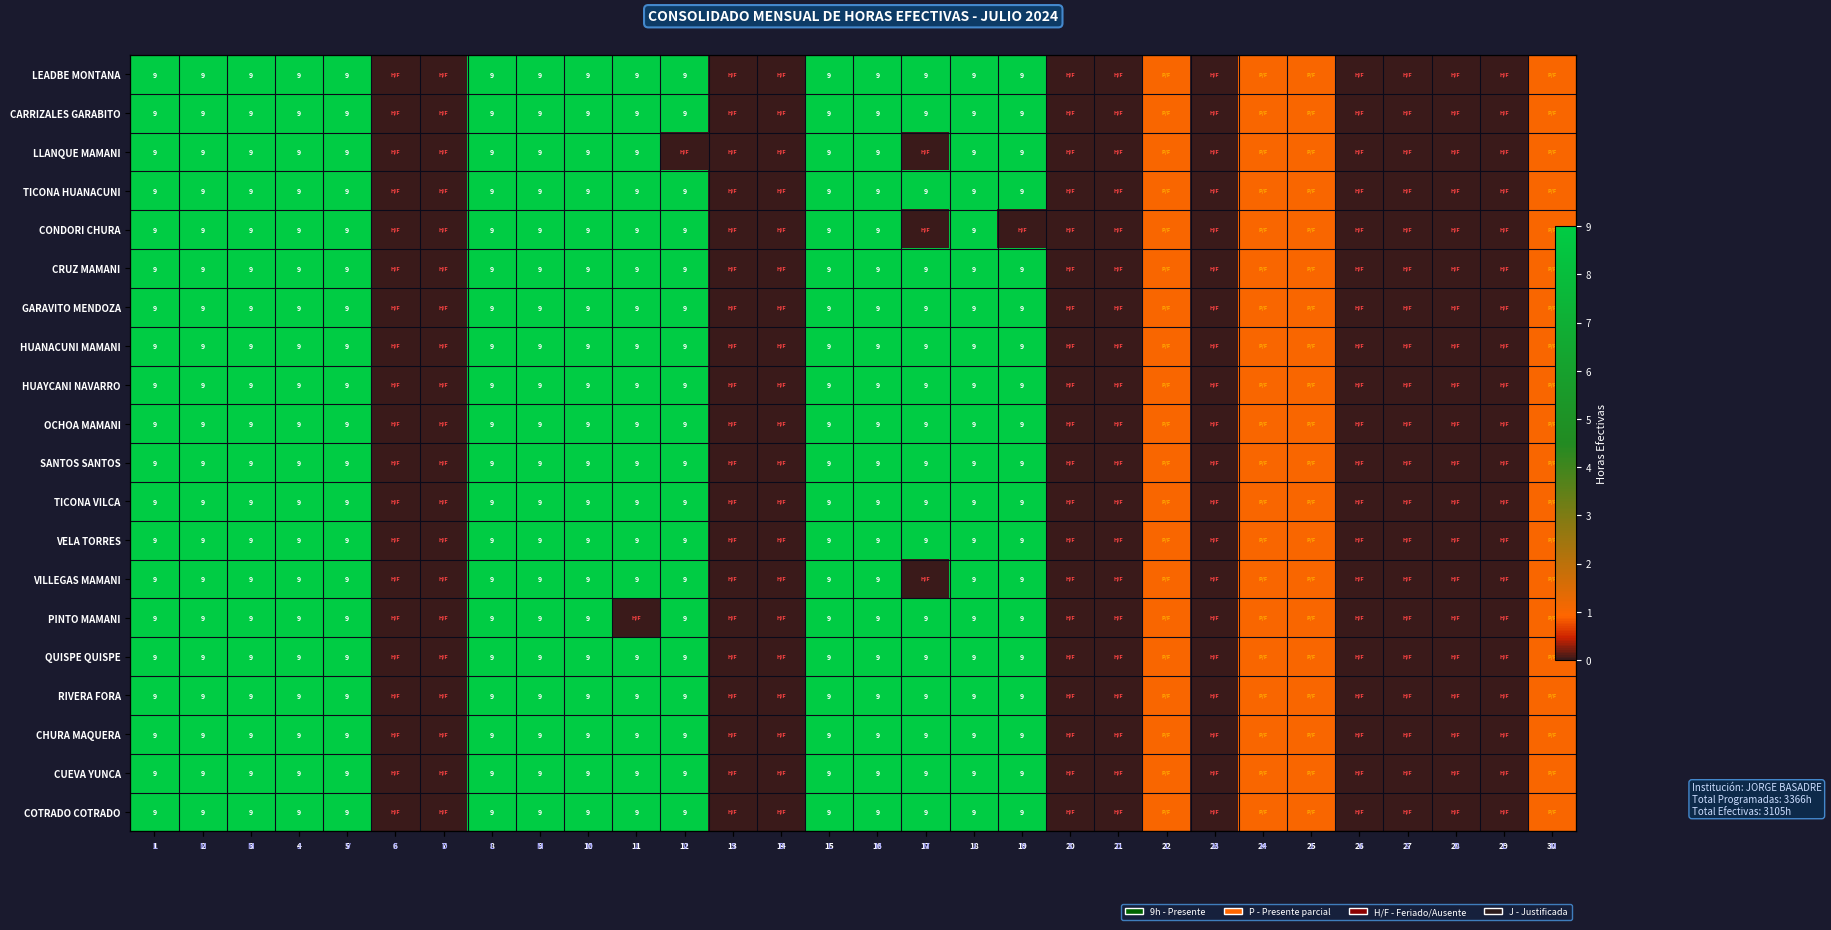

What is the maximum value shown in the chart?

9